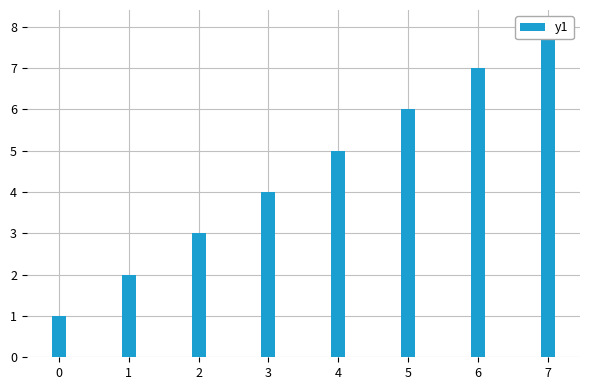

The chart shows a value of 8 at 7. True or false?

True